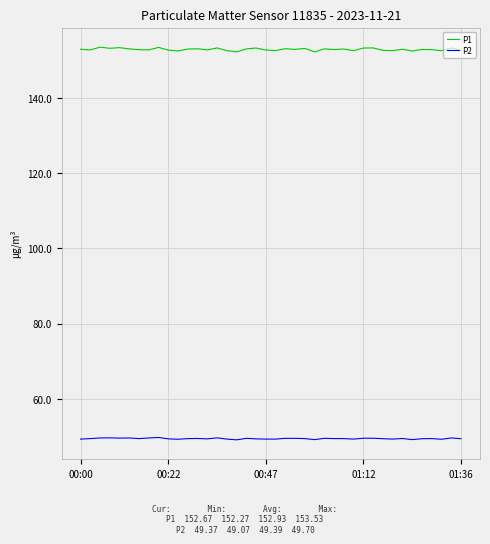

Which series has the largest total across all categories?

P1